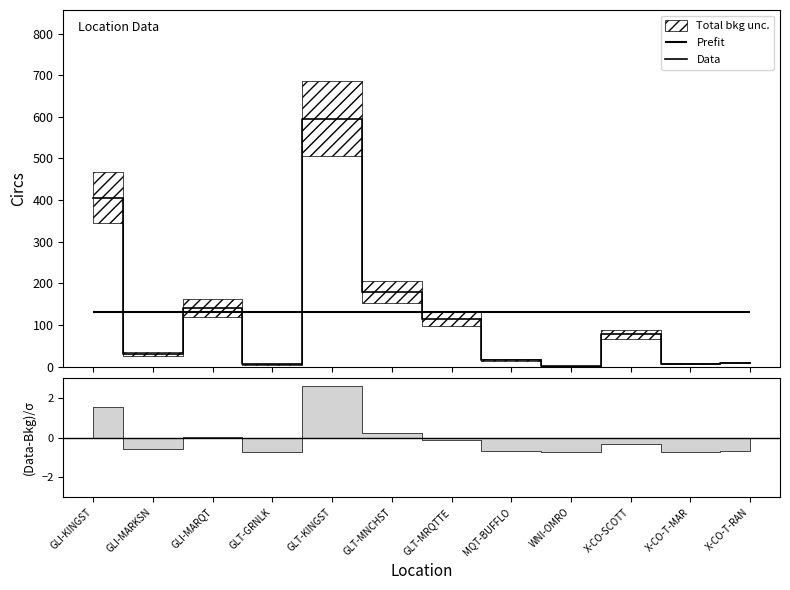

How many points are lower than both their immediate neighbors (excluding endpoints)?

4